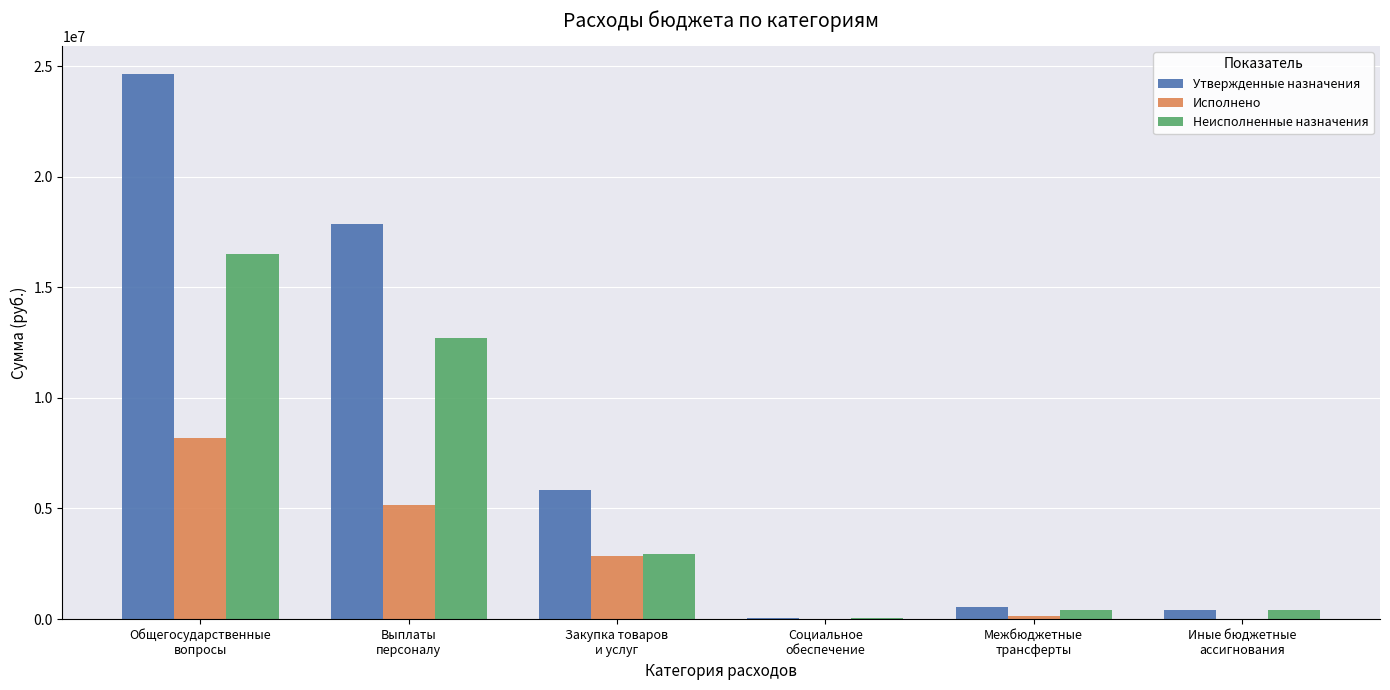

Is it true that Неисполненные назначения equals 30000.0 at Социальное
обеспечение?

True